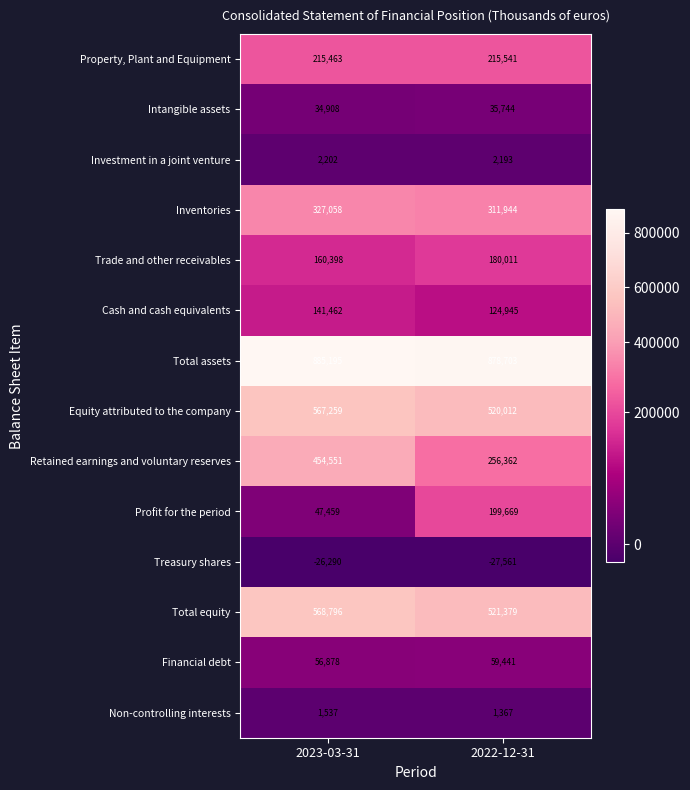

What is the total value across all series at 2023-03-31?

3436876